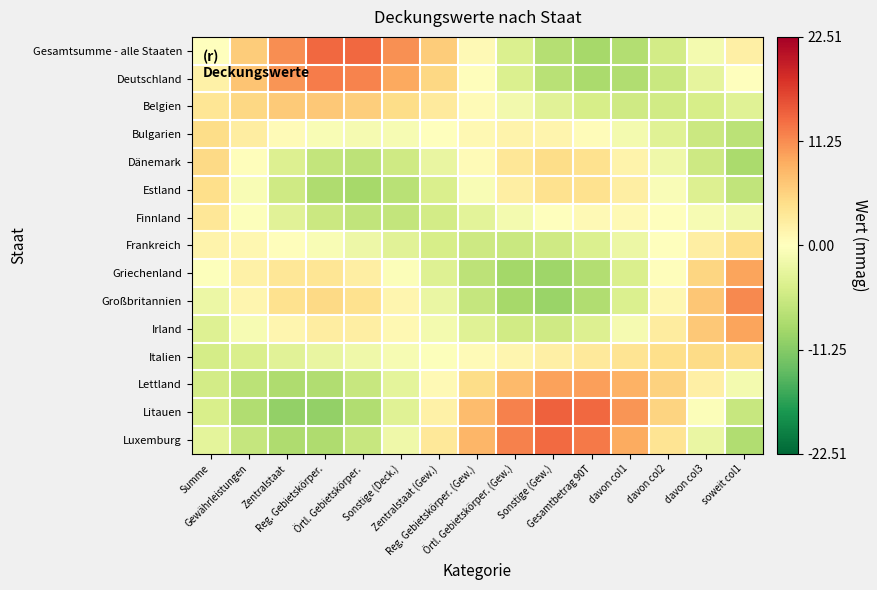

At which category does the chart reach its minimum across all series?

Reg. Gebietskörper.